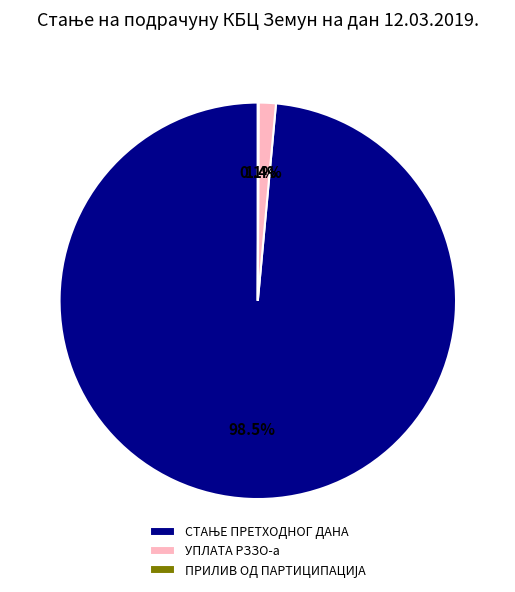

Is there any slice that represents more than half of the pie?

Yes